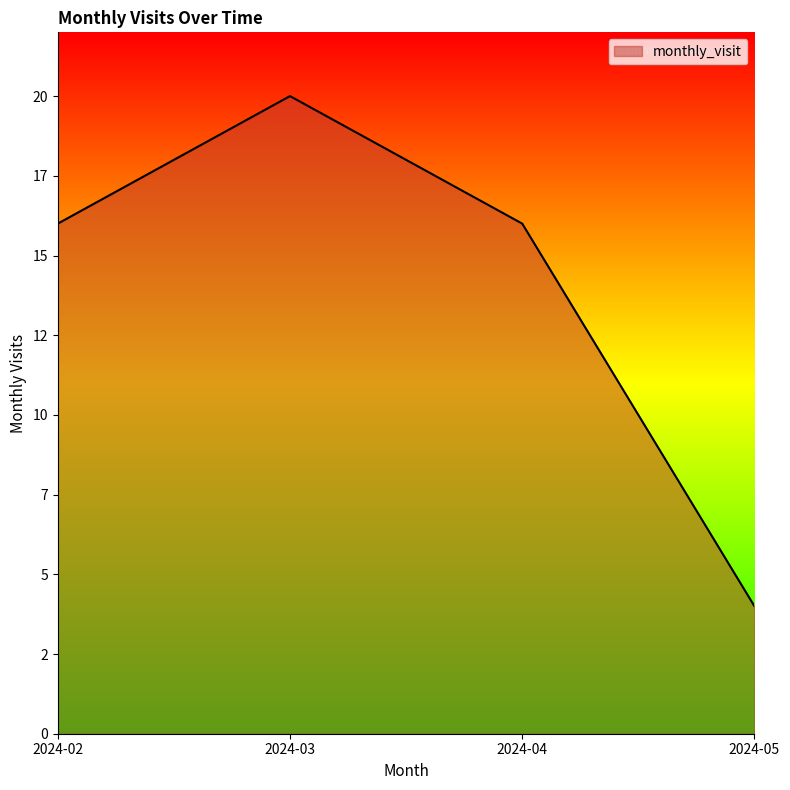

At which category does the data reach its first local peak?

2024-03